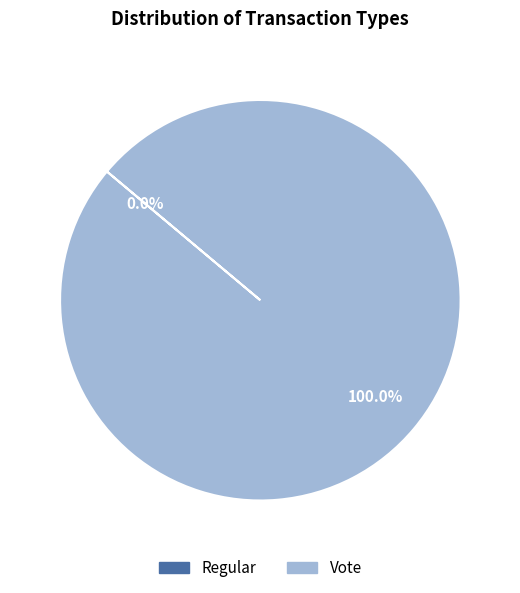

To the nearest percent, what portion does Vote represent?

100%